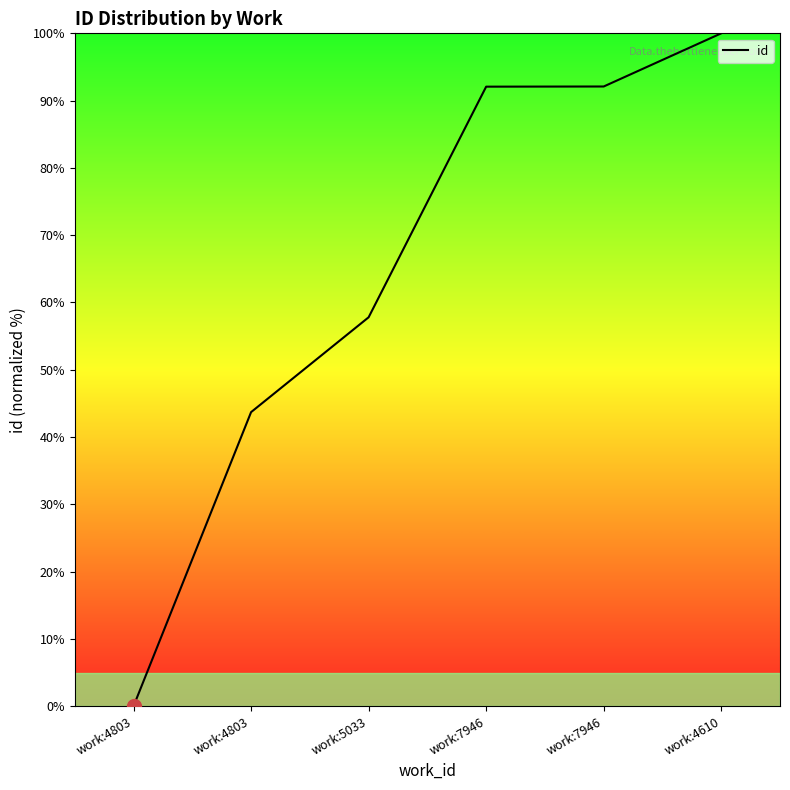

Which has a higher value, work:4803 or work:7946?

work:7946